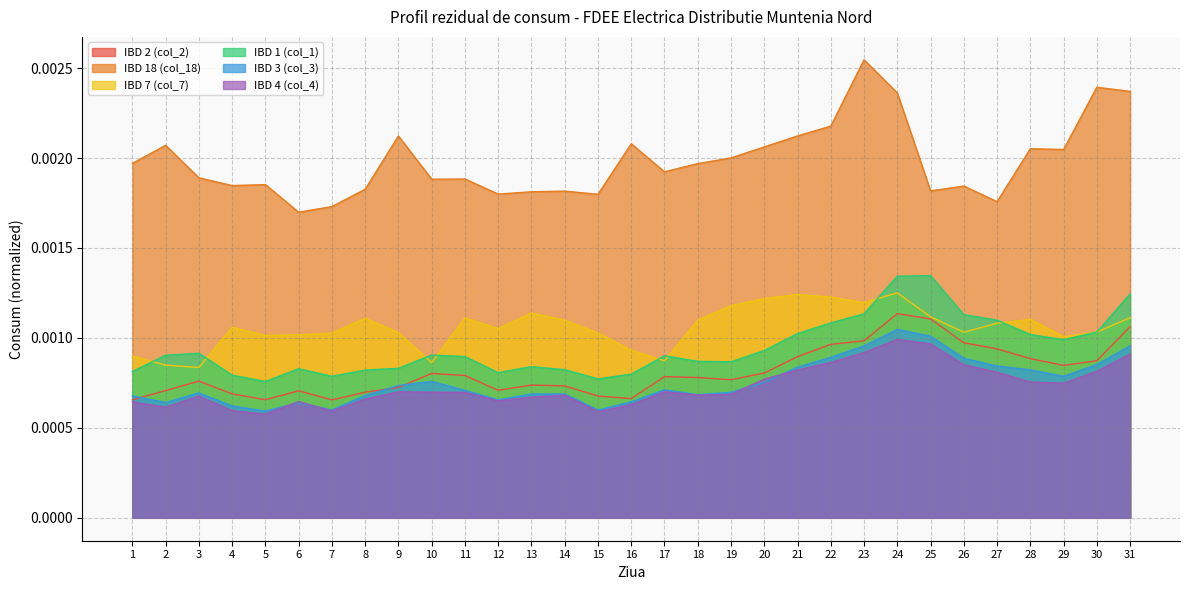

Which category has the highest value across all series?

23